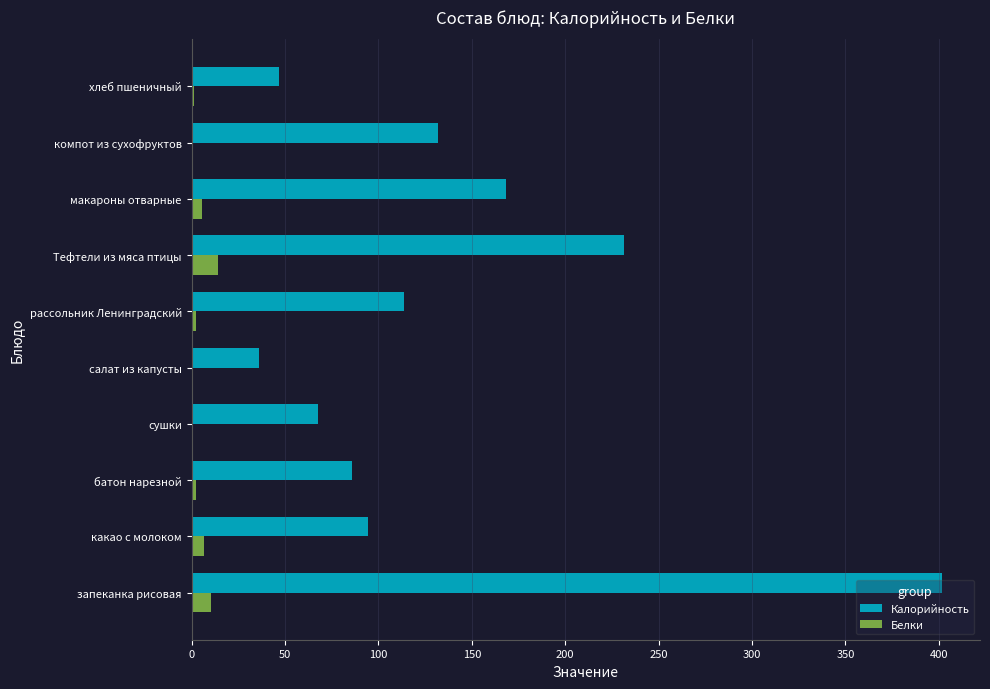

How many data points does each series have?

10